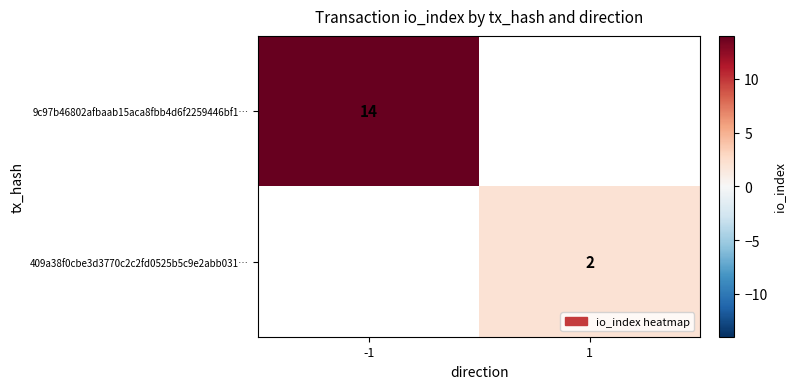

True or false: 409a38f0cbe3d3770c2c2fd0525b5c9e2abb031… has a value of 3 at 1.

False